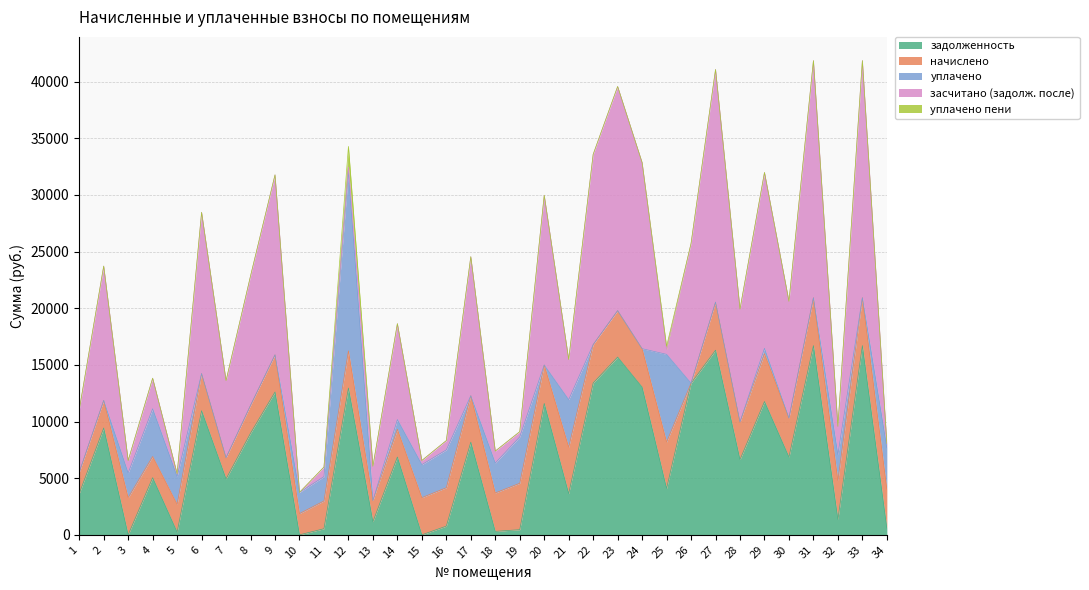

Which series has the largest range (max minus min)?

засчитано (задолж. после)